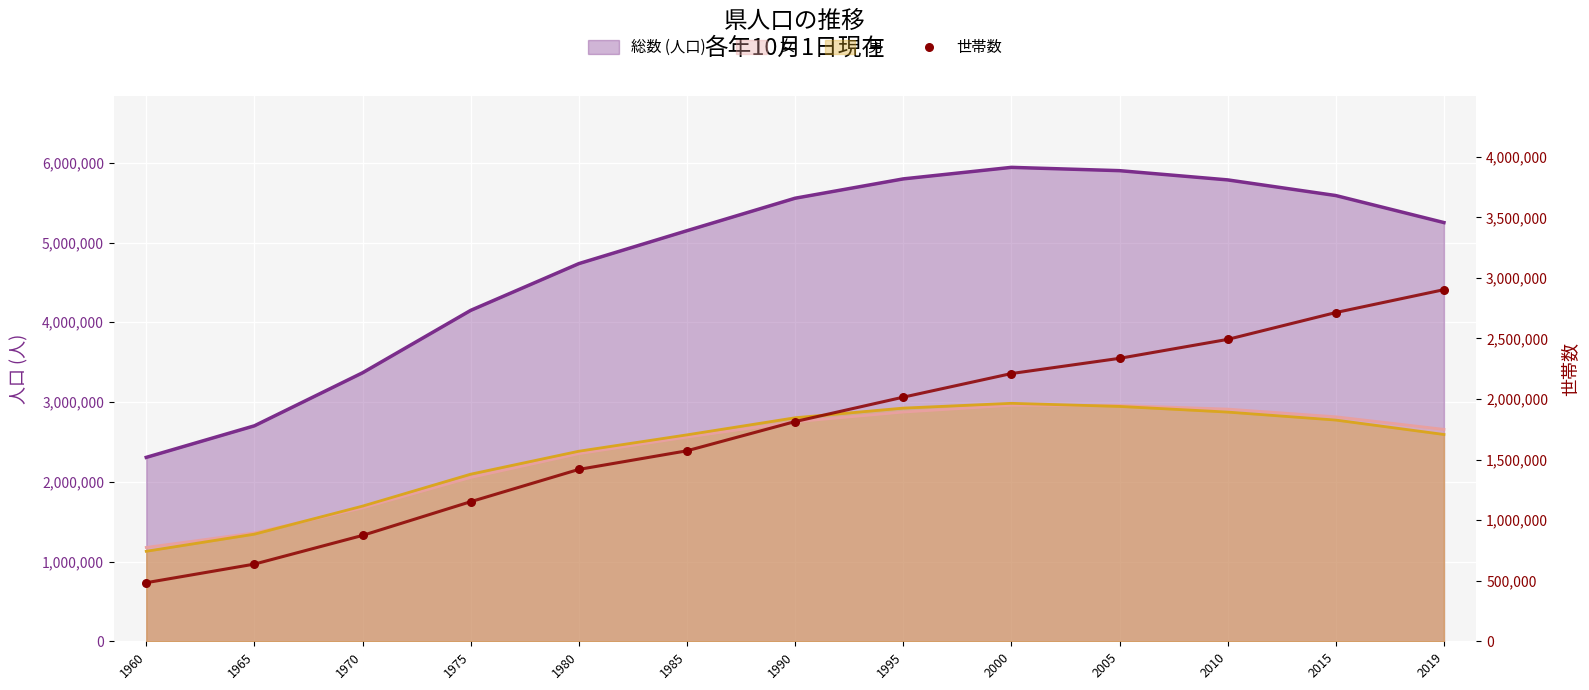

Between 1990 and 2010, which is larger?

2010